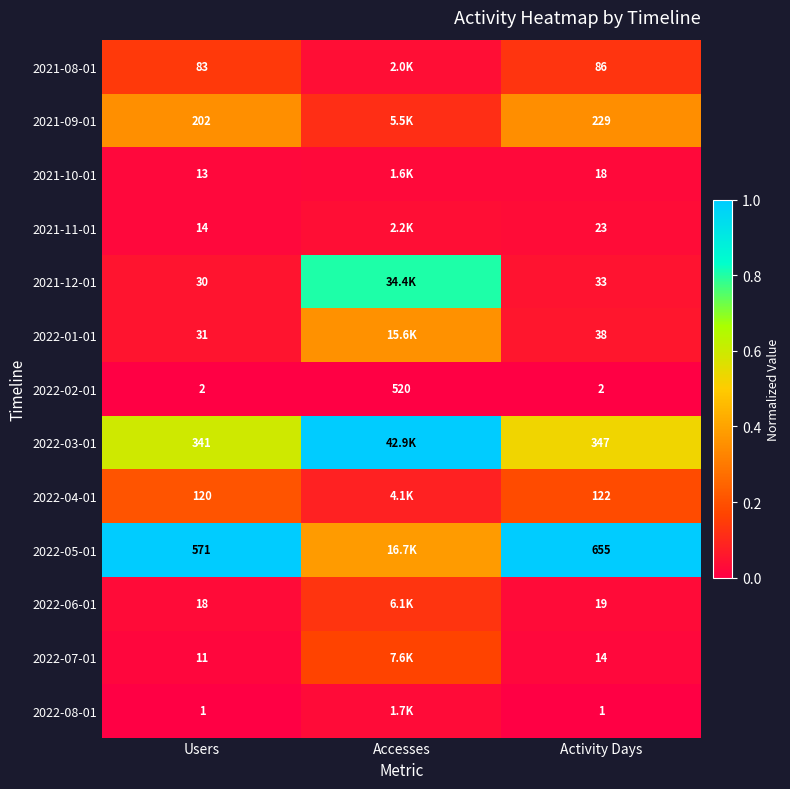

What is the difference between the maximum and minimum values in the 2021-12-01 series?

0.8